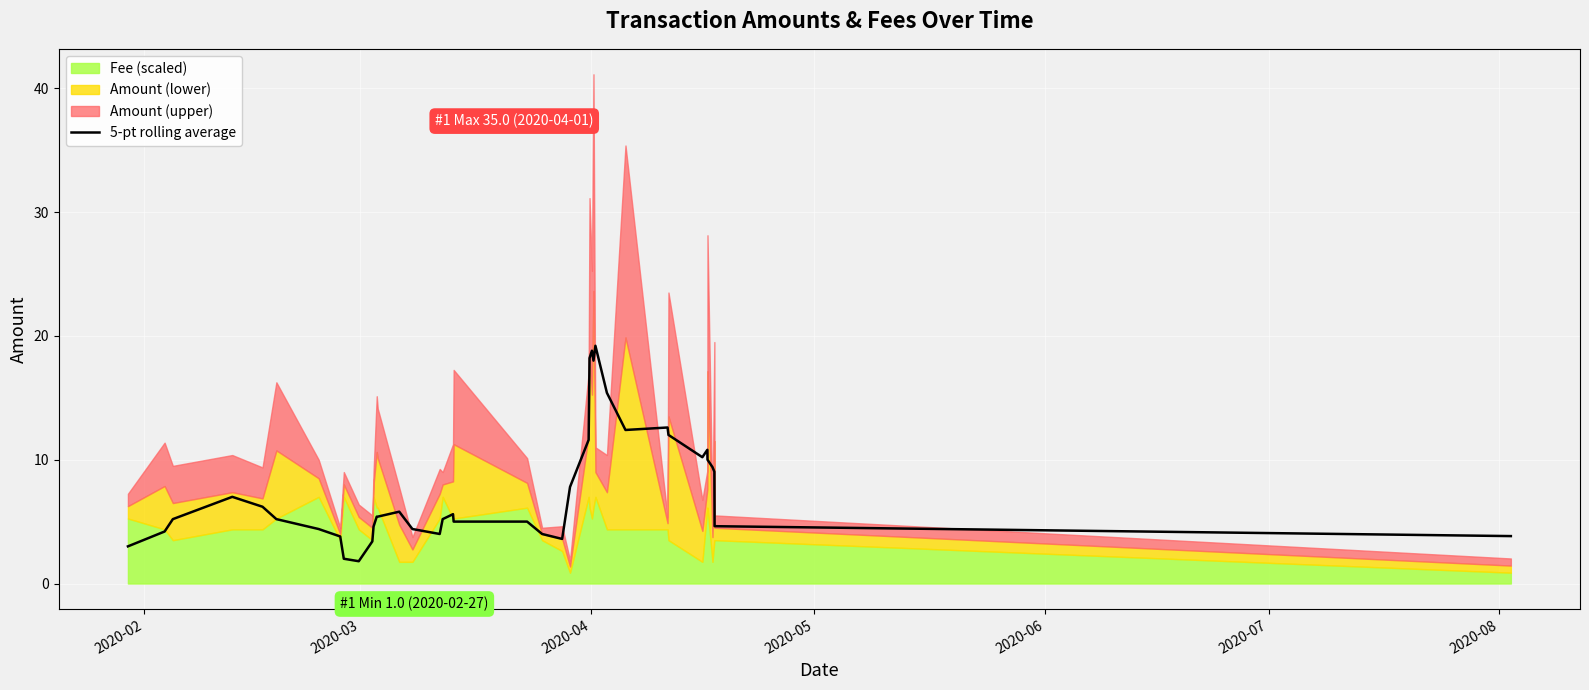

Is it true that the value at 2020-05 is 2.2?

False